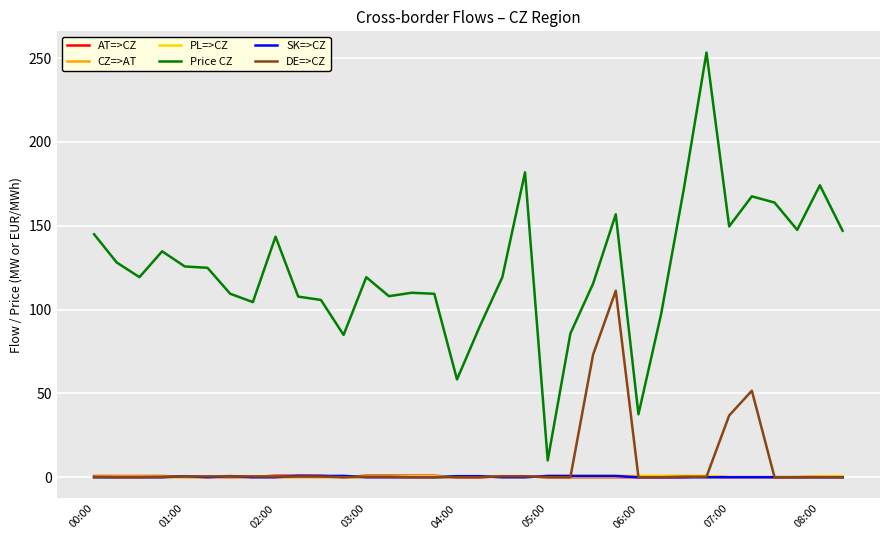

True or false: DE=>CZ and Price CZ intersect in this chart.

False